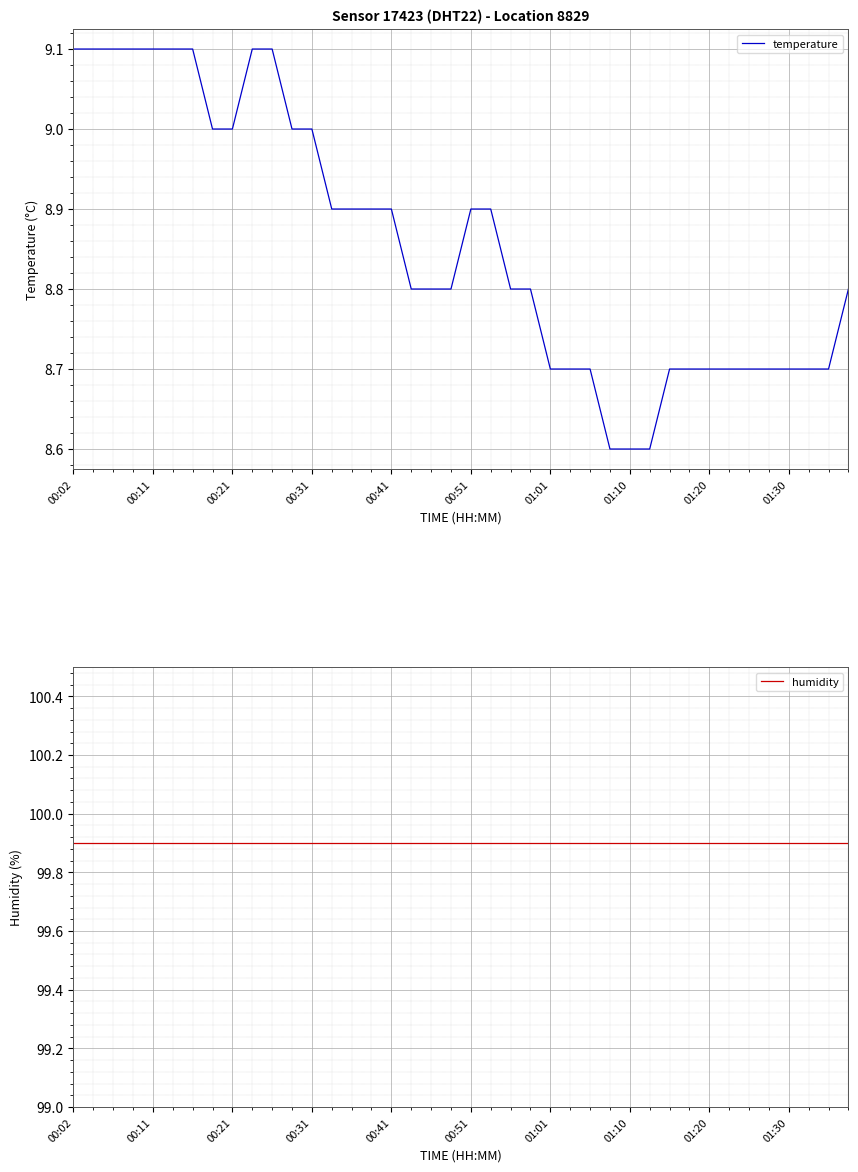

What is the lowest value of the temperature series?

8.6